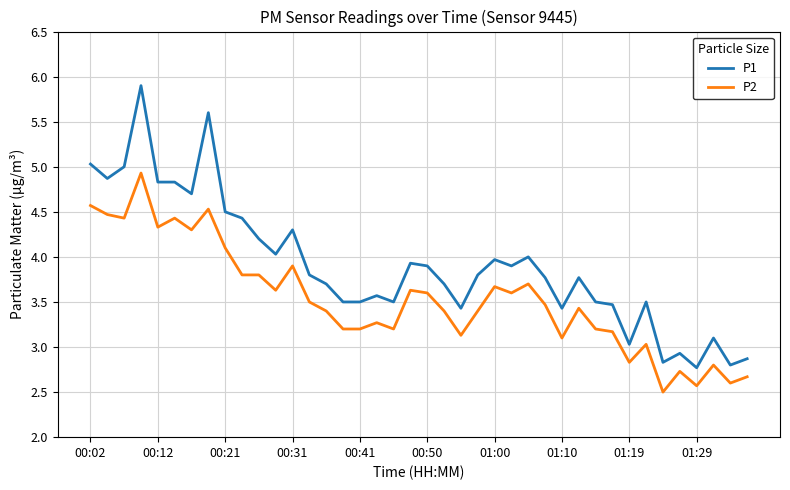

What is the minimum value shown in the chart?

2.5